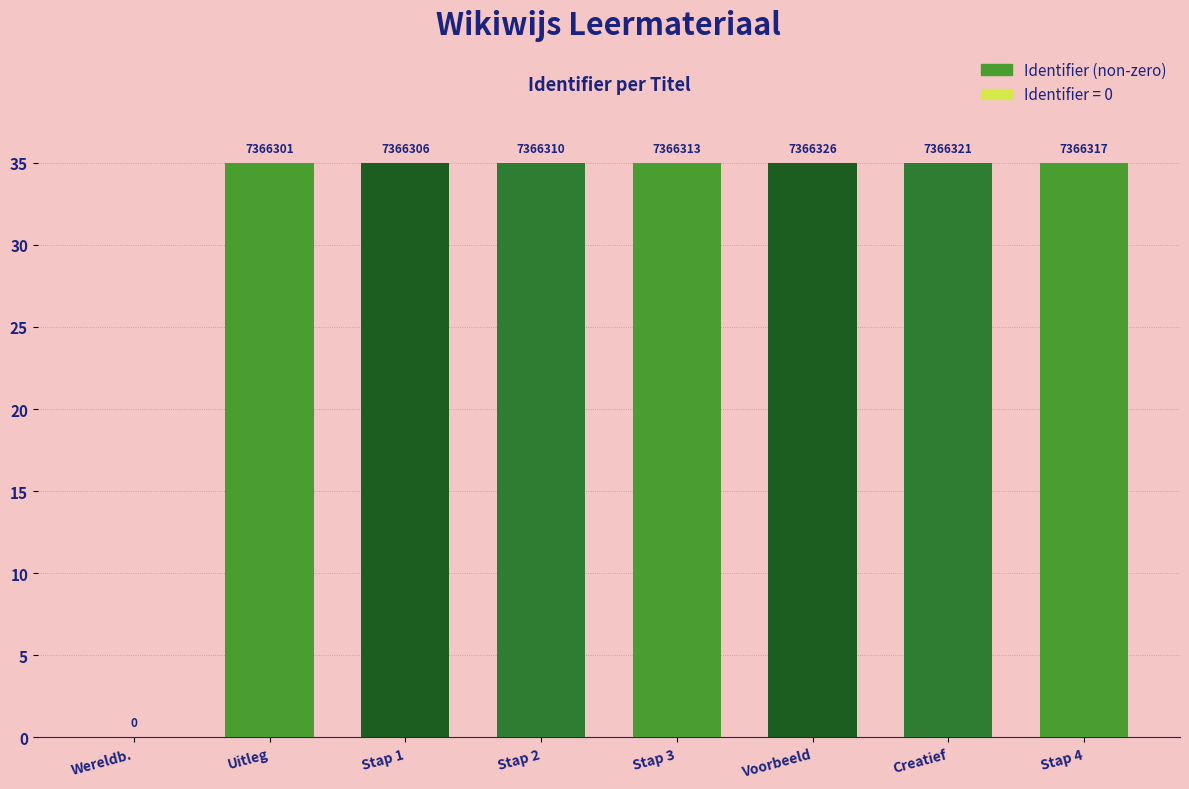

Rank the categories by value from highest to lowest.

Voorbeeld, Creatief, Stap 4, Stap 3, Stap 2, Stap 1, Uitleg, Wereldb.